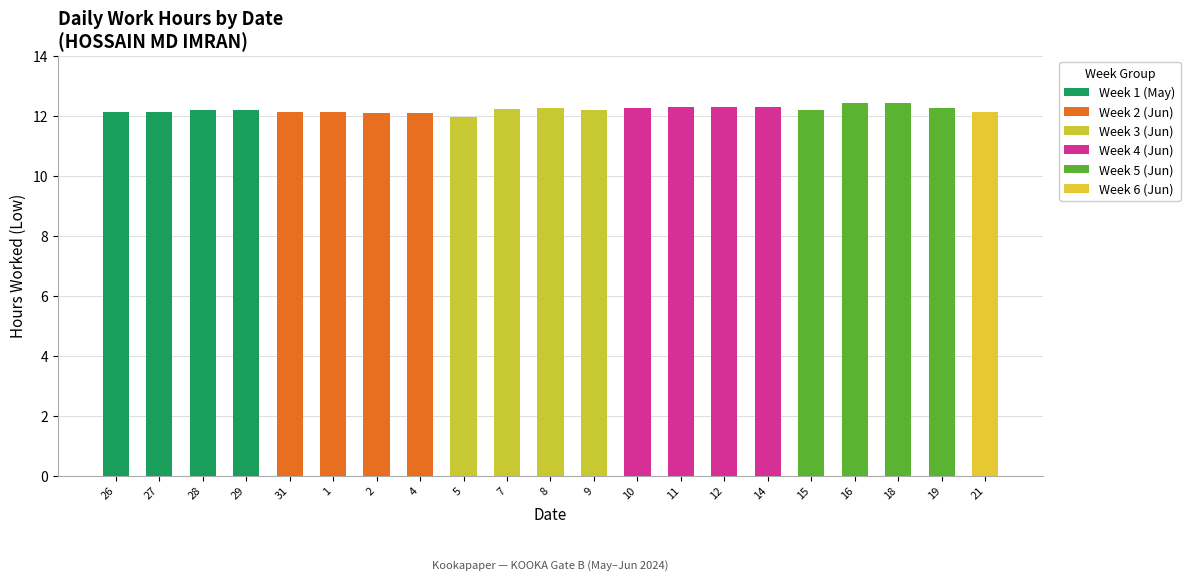

Are the bars grouped side by side (vs. stacked)?

Yes